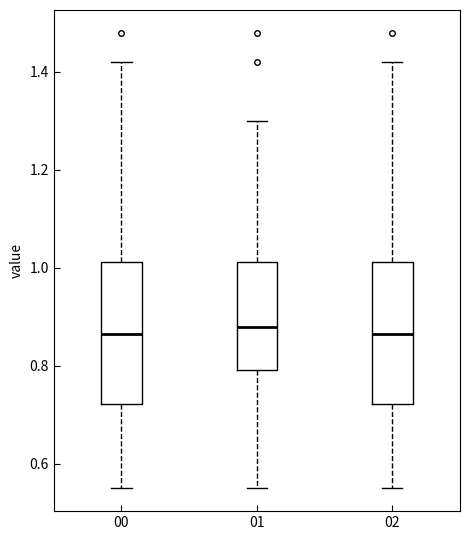

Reading left to right, transcribe this box plot: for each box, give where its median line is, the range the box spans, and where its two whiskers end, as read against the y-axis. The values are not printed on the chart, so give them approximately, as read against the axis.

00: median 0.86, box 0.72 to 1.02, whiskers 0.56 to 1.42
01: median 0.88, box 0.80 to 1.02, whiskers 0.56 to 1.30
02: median 0.86, box 0.72 to 1.02, whiskers 0.56 to 1.42